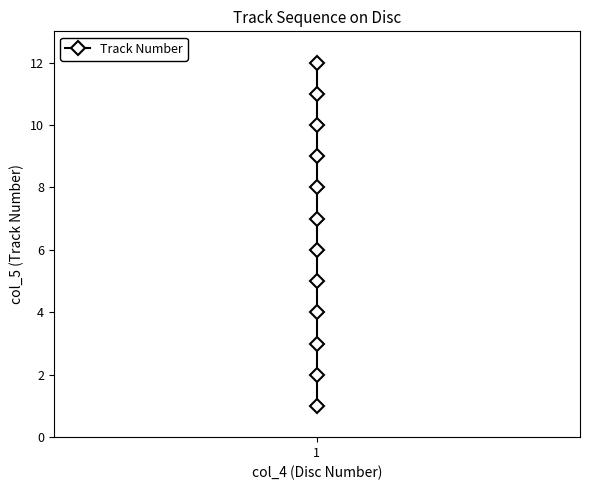

Reading left to right, list all the values displayed in this chart.

1	2	3	4	5	6	7	8	9	10	11	12